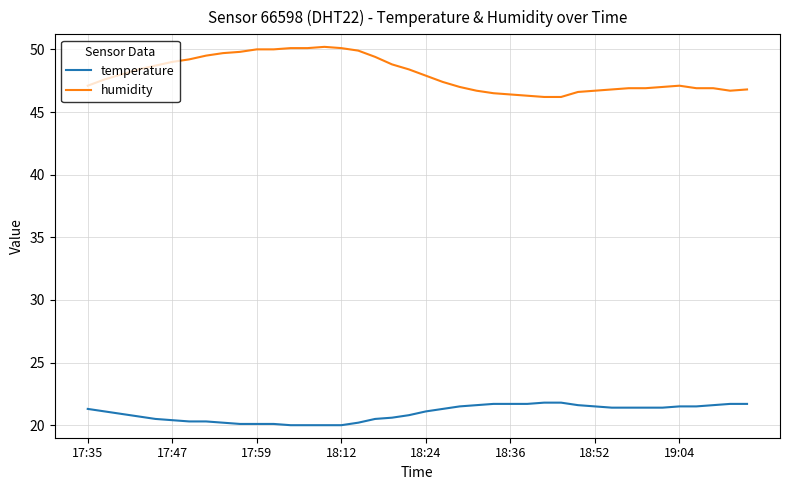

What is the smallest value displayed?

20.0